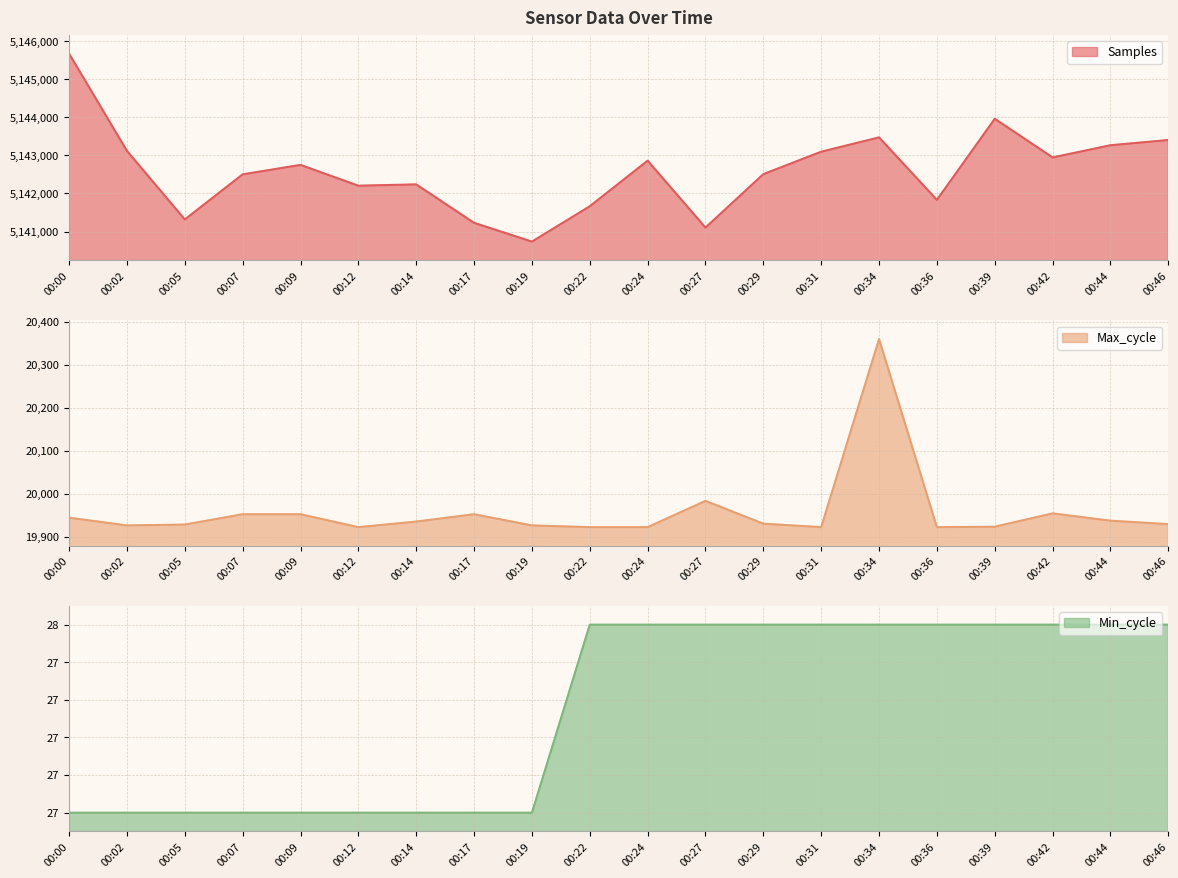

Reading left to right, what are all the values shown in this chart?

Samples: 00:00=5145674	00:02=5143119	00:05=5141318	00:07=5142502	00:09=5142751	00:12=5142204	00:14=5142239	00:17=5141229	00:19=5140736	00:22=5141664	00:24=5142862	00:27=5141104	00:29=5142508	00:31=5143097	00:34=5143473	00:36=5141832	00:39=5143962	00:42=5142946	00:44=5143267	00:46=5143404
Max_cycle: 00:00=19945	00:02=19927	00:05=19929	00:07=19953	00:09=19953	00:12=19923	00:14=19936	00:17=19953	00:19=19927	00:22=19923	00:24=19923	00:27=19984	00:29=19931	00:31=19923	00:34=20360	00:36=19923	00:39=19924	00:42=19955	00:44=19938	00:46=19930
Min_cycle: 00:00=27	00:02=27	00:05=27	00:07=27	00:09=27	00:12=27	00:14=27	00:17=27	00:19=27	00:22=28	00:24=28	00:27=28	00:29=28	00:31=28	00:34=28	00:36=28	00:39=28	00:42=28	00:44=28	00:46=28